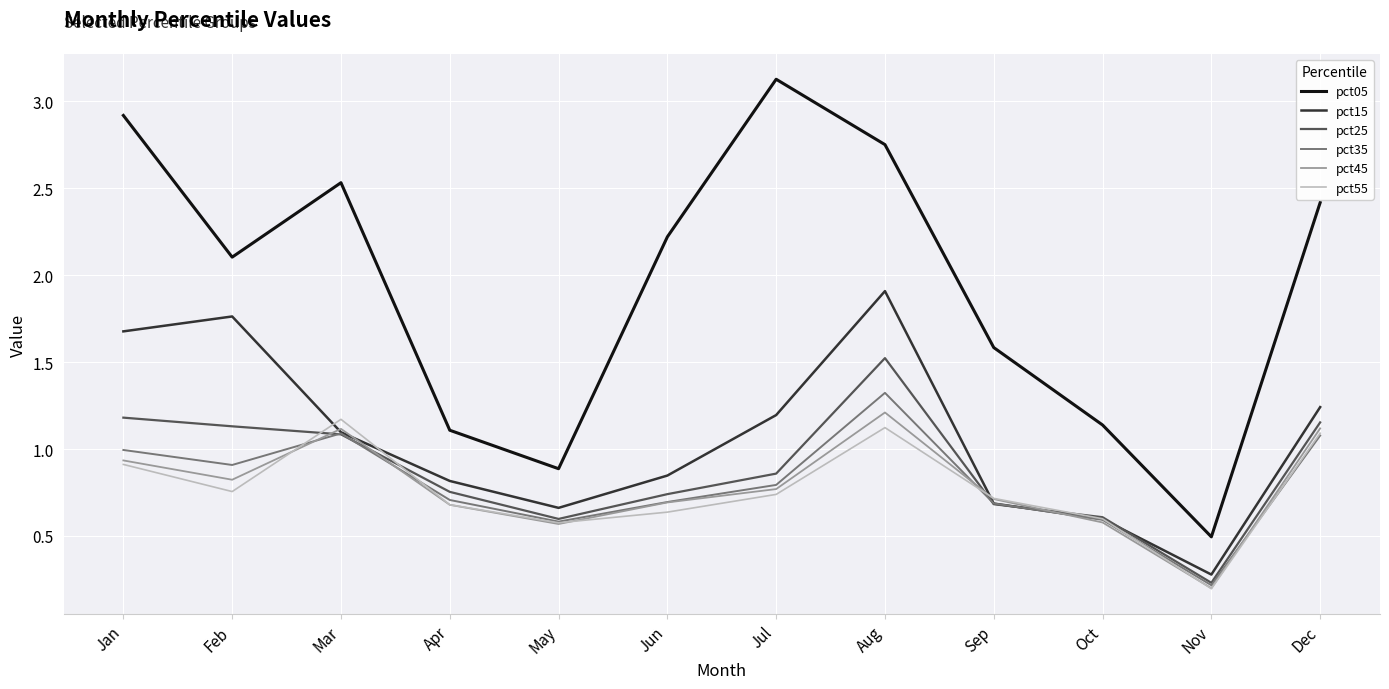

At which category does pct25 reach its first local valley?

May